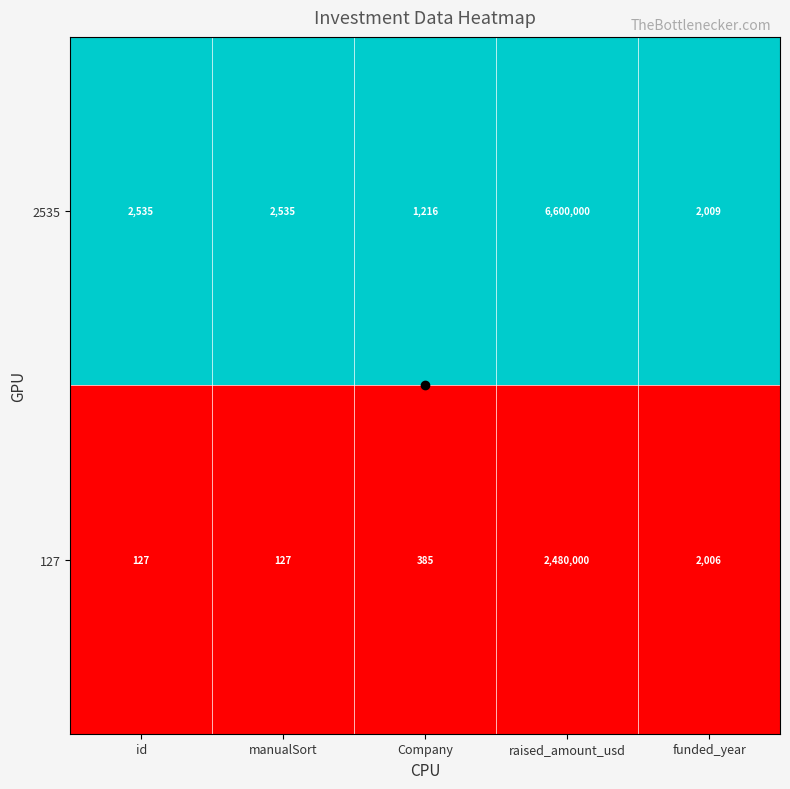

List the series in order of their peak value, lowest first.

127, 2535